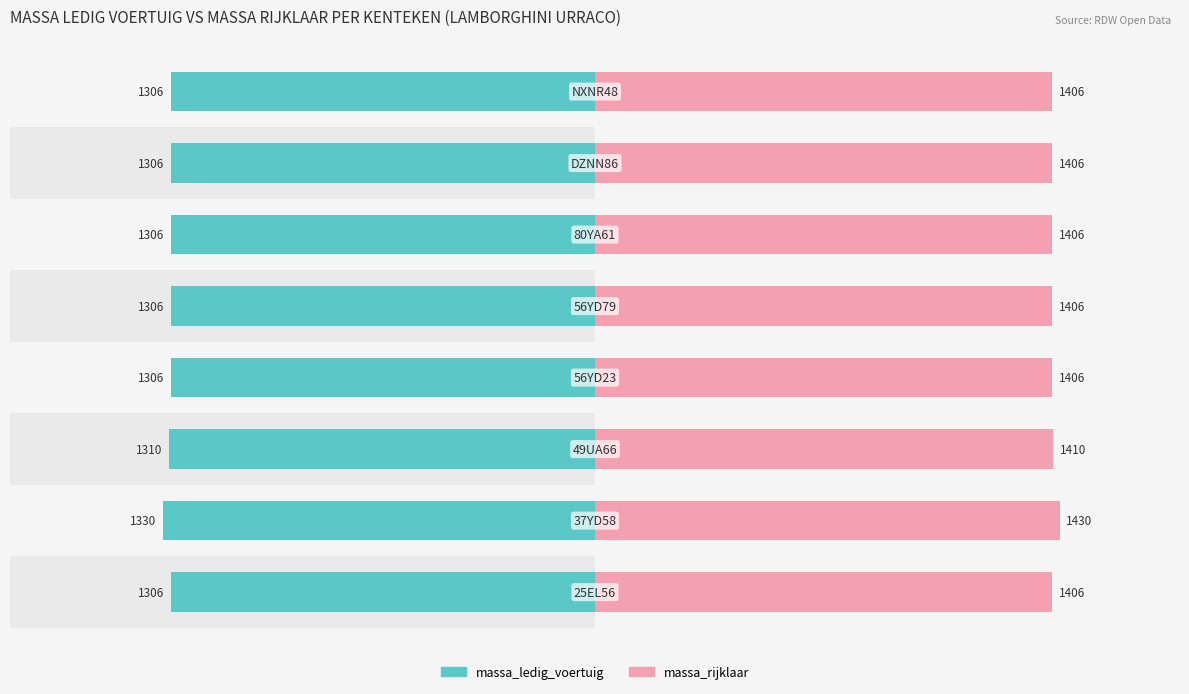

Reading right to left, extract all data points from this chart.

massa_ledig_voertuig: 1306	1306	1306	1306	1306	1310	1330	1306
massa_rijklaar: 1406	1406	1406	1406	1406	1410	1430	1406